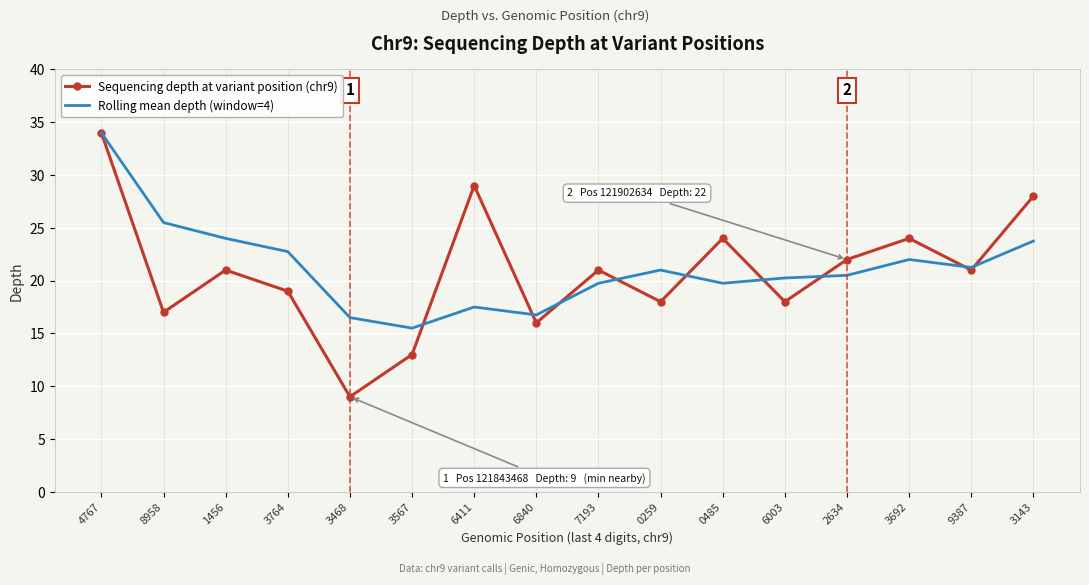

What is the difference between the highest and lowest values at 3567?

2.5